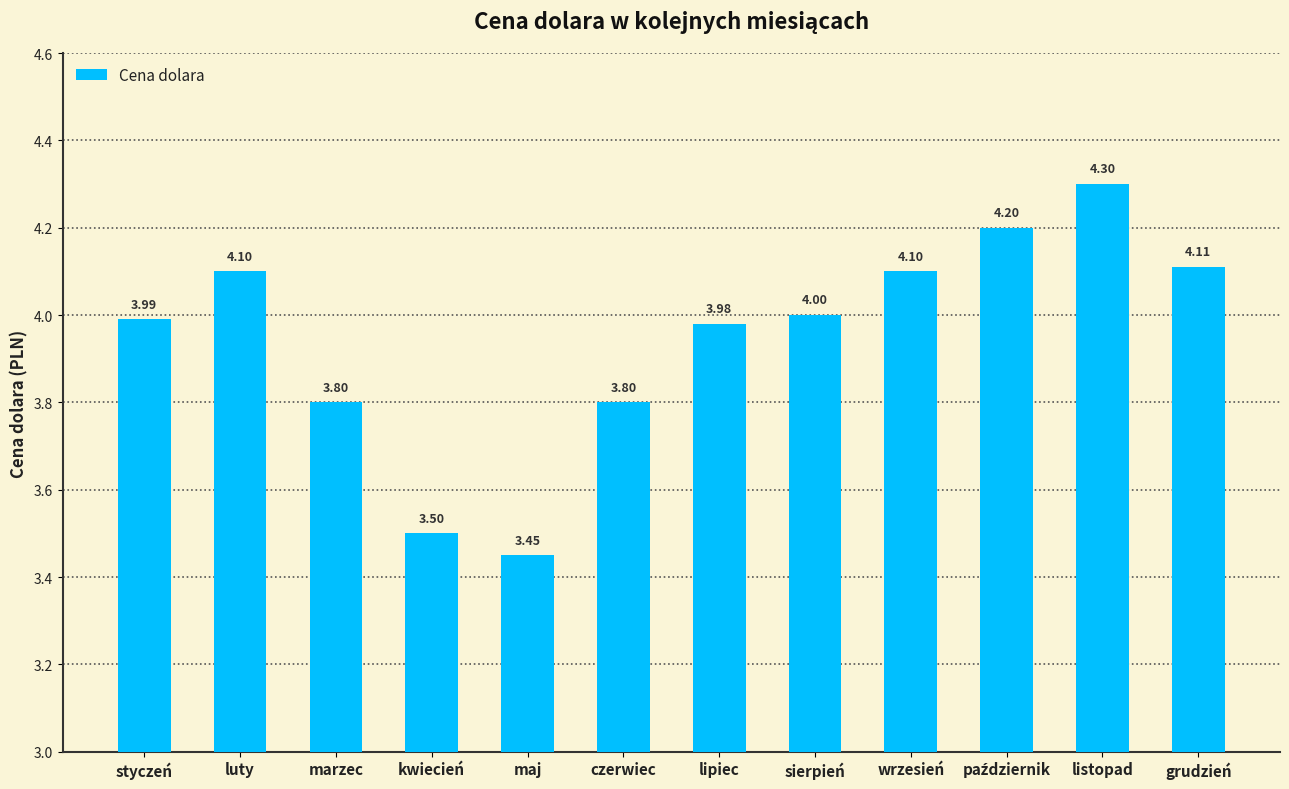

What is the sum of the values at kwiecień and luty?

7.6